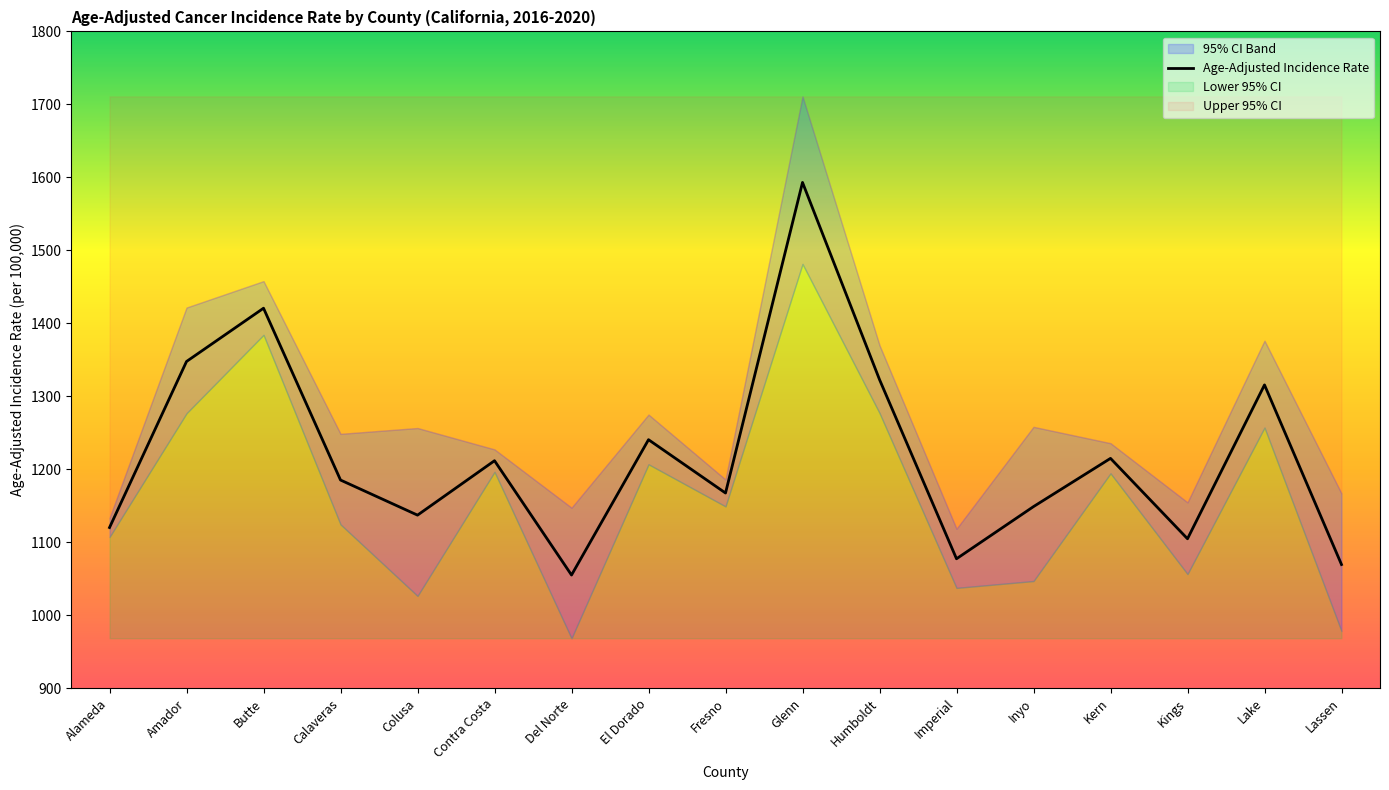

Approximately how many times larger is the value at El Dorado compared to Imperial?

1.2